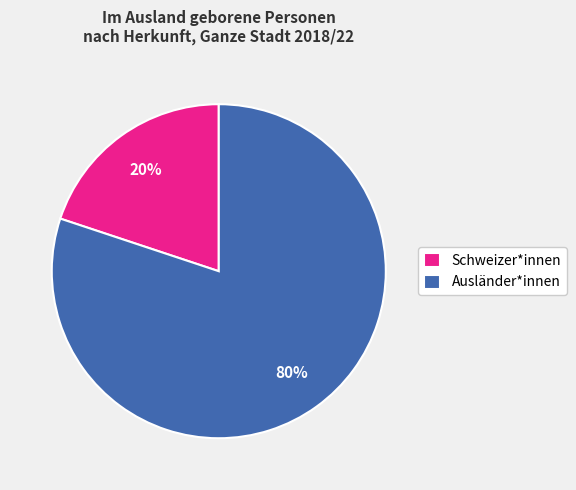

True or false: Schweizer*innen accounts for 28% of the total.

False